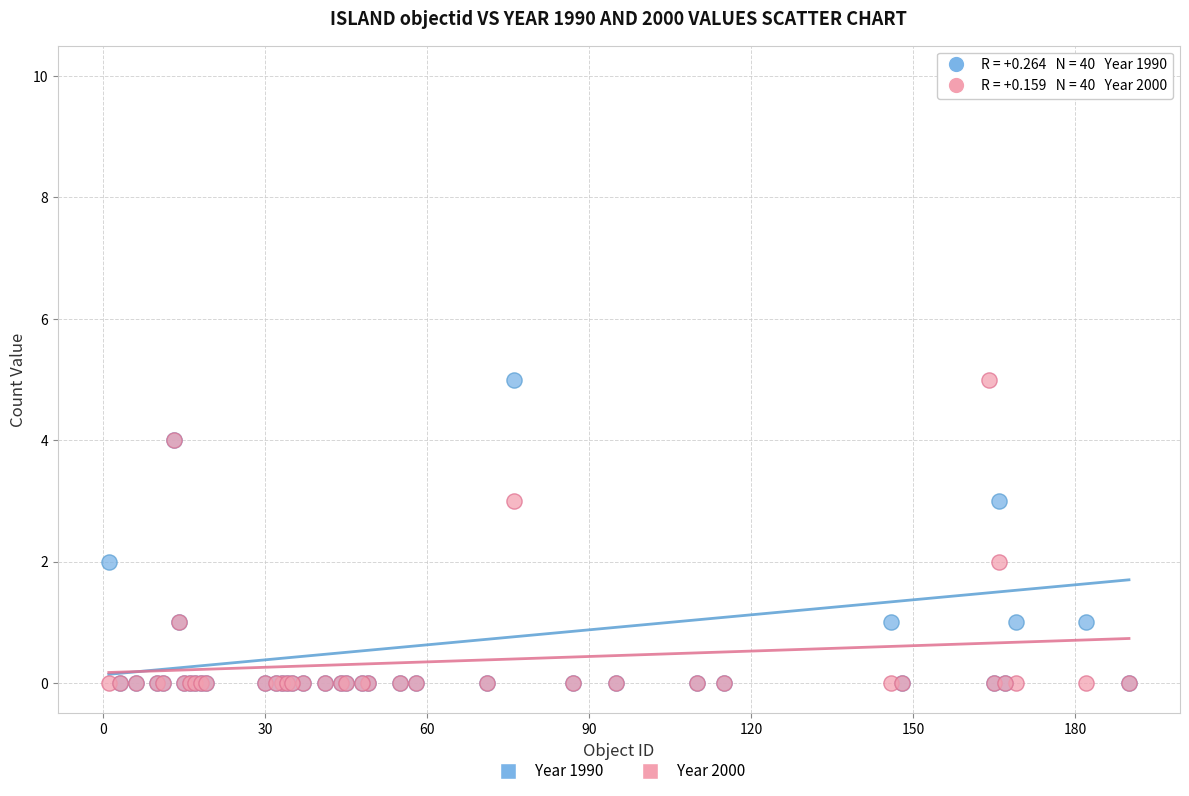

What are all the series names shown in the legend?

Year 1990, Year 2000